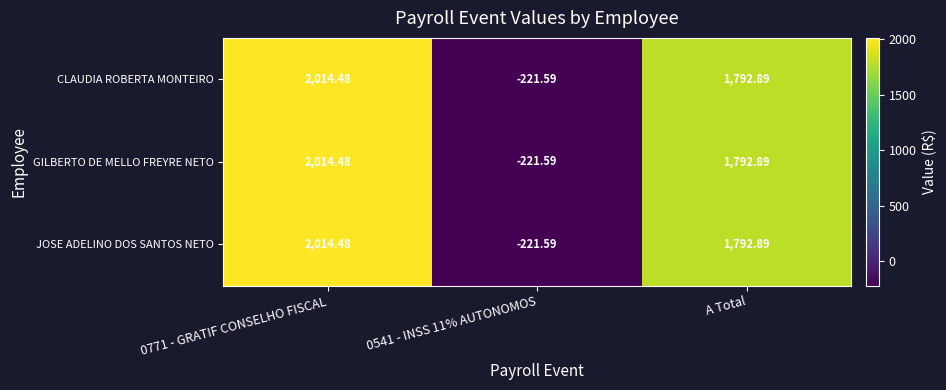

Is the value of CLAUDIA ROBERTA MONTEIRO at 0771 - GRATIF CONSELHO FISCAL greater than the value of JOSE ADELINO DOS SANTOS NETO at A Total?

Yes